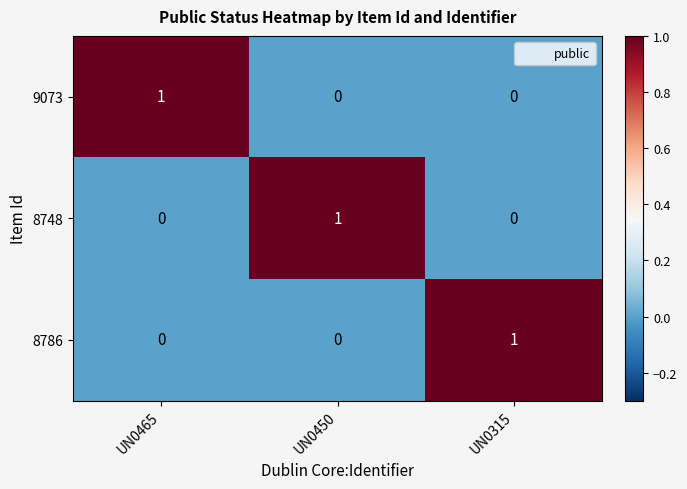

How many 8786 values are between 0 and 1?

3